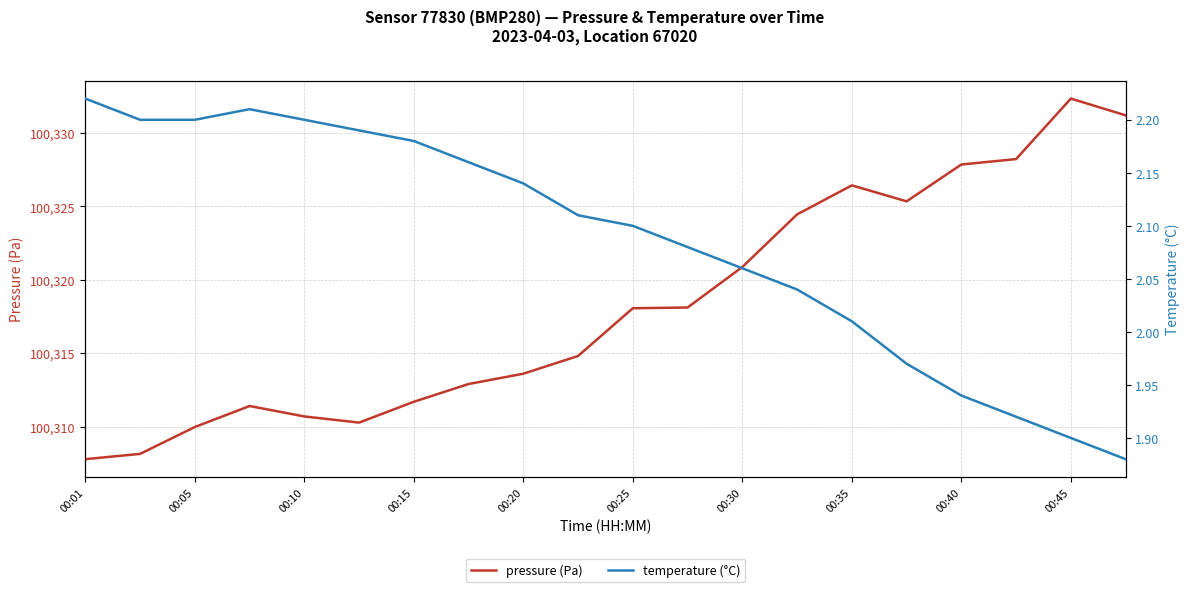

Is it true that pressure (Pa) equals 100310.0 at 00:05?

True